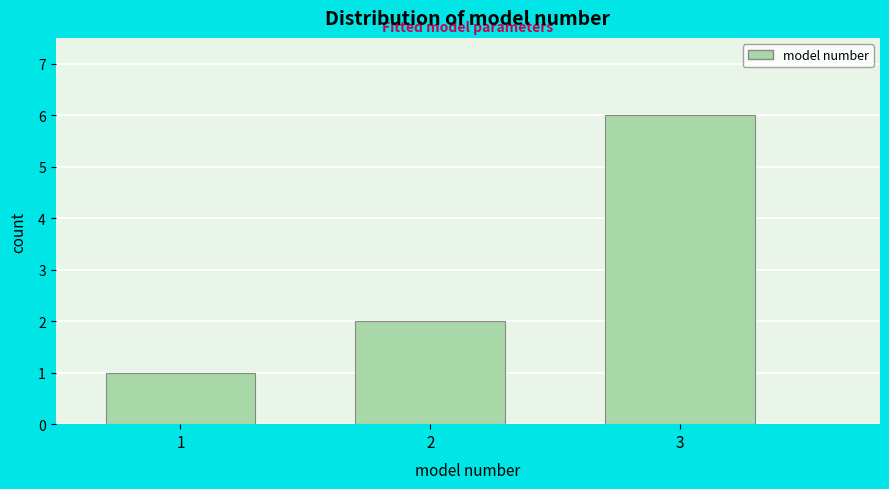

Reading left to right, list all the values displayed in this chart.

1=1	2=2	3=6